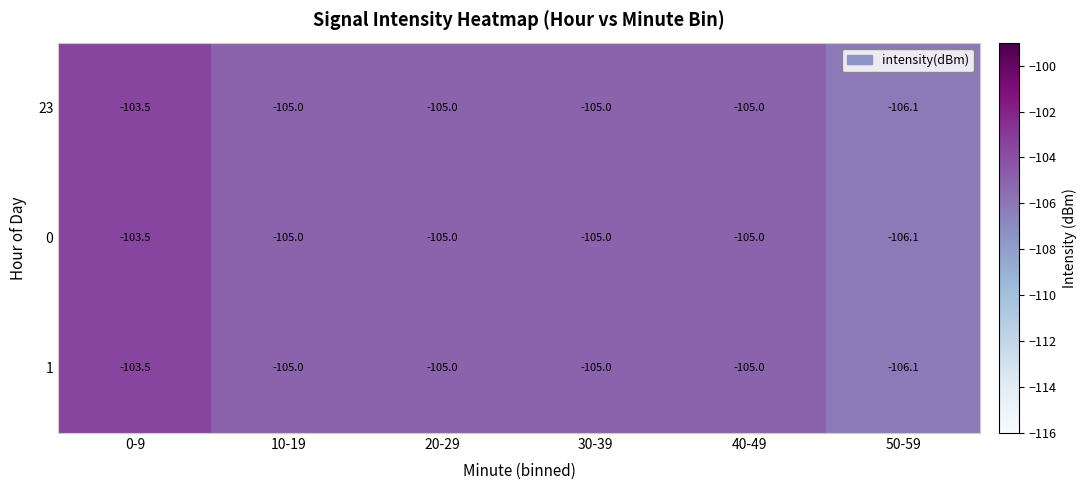

Count the number of data series in this chart.

3